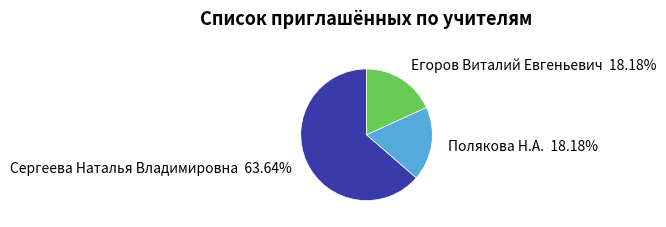

Which has a higher value, Сергеева Наталья Владимировна or Егоров Виталий Евгеньевич?

Сергеева Наталья Владимировна